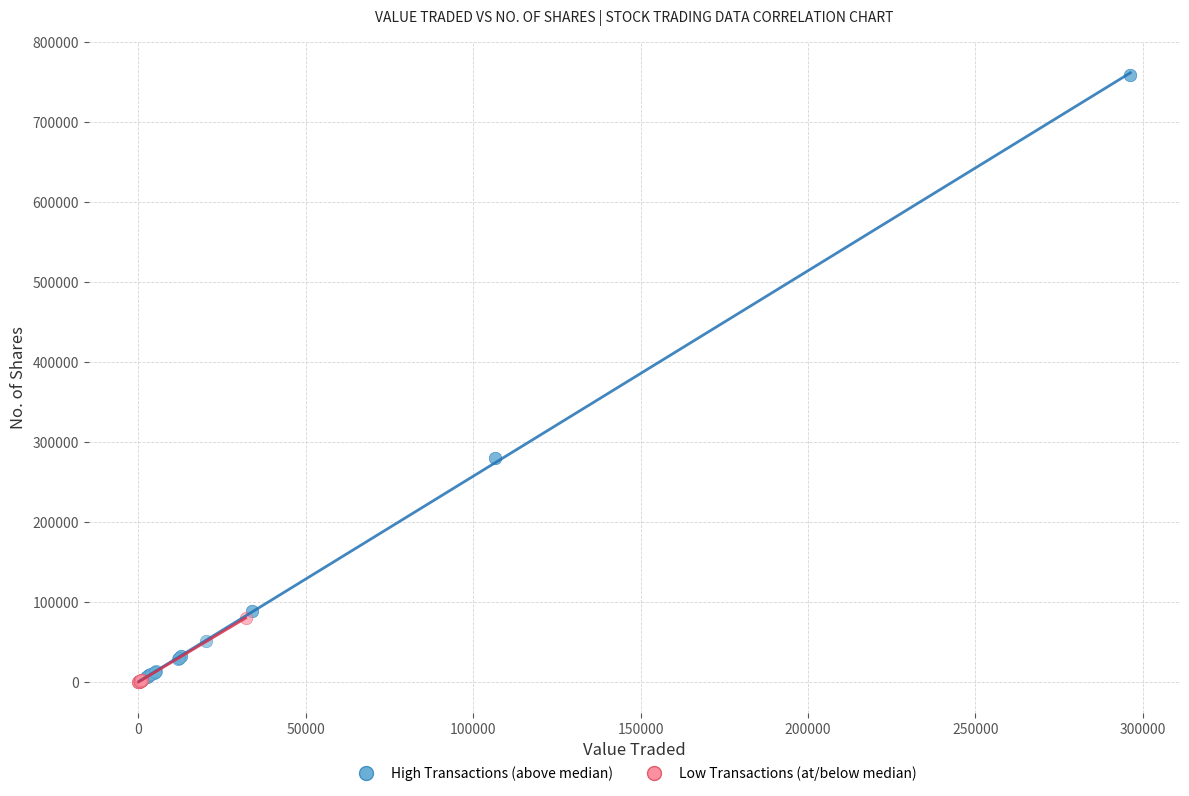

Which series contains the highest Y value?

High Transactions (above median)